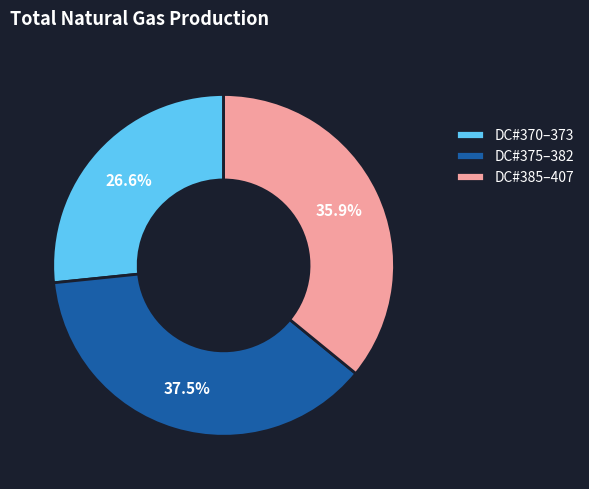

Count the number of slices in the pie.

3